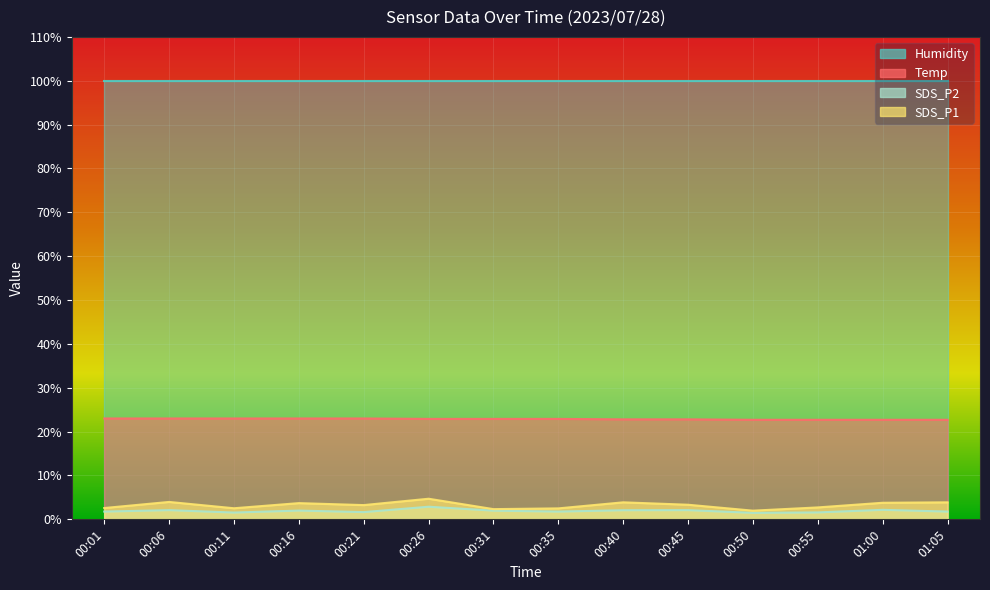

Which series has the largest range (max minus min)?

SDS_P1